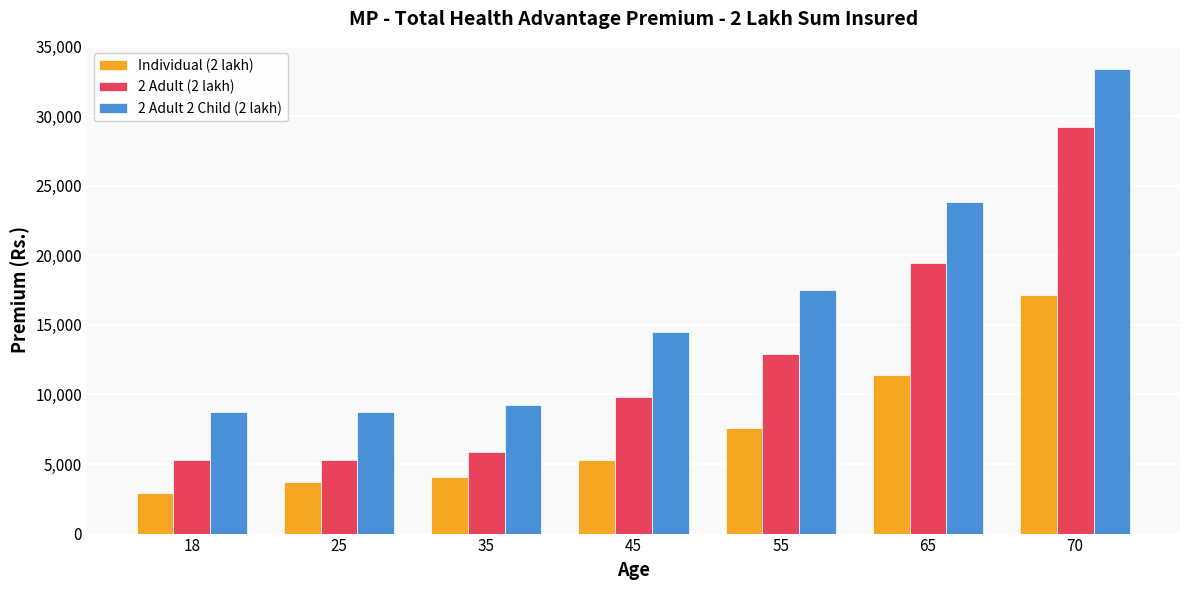

Reading left to right, list all the values displayed in this chart.

Individual (2 lakh): 2939	3703	4069	5295	7593	11426	17174
2 Adult (2 lakh): 5310	5310	5852	9826	12907	19426	29196
2 Adult 2 Child (2 lakh): 8750	8750	9253	14472	17482	23847	33386